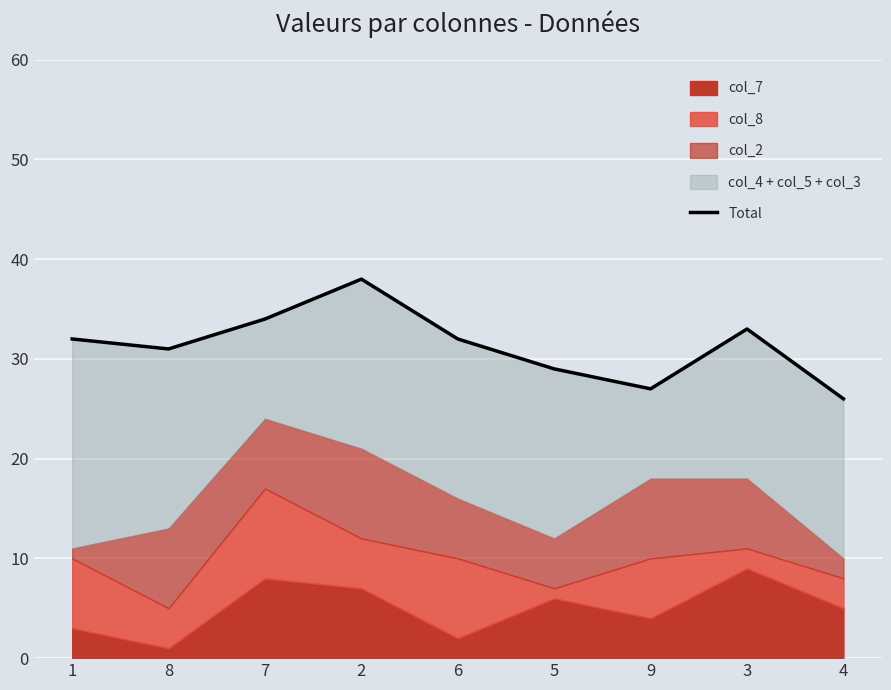

Between 4 and 1, which is larger?

1